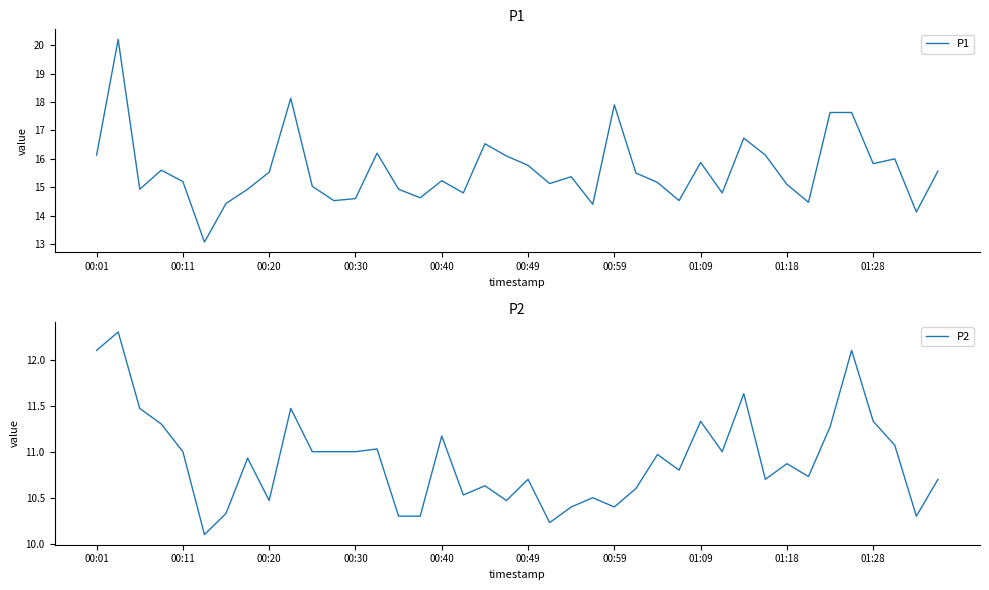

What is the minimum value shown in the chart?

10.1